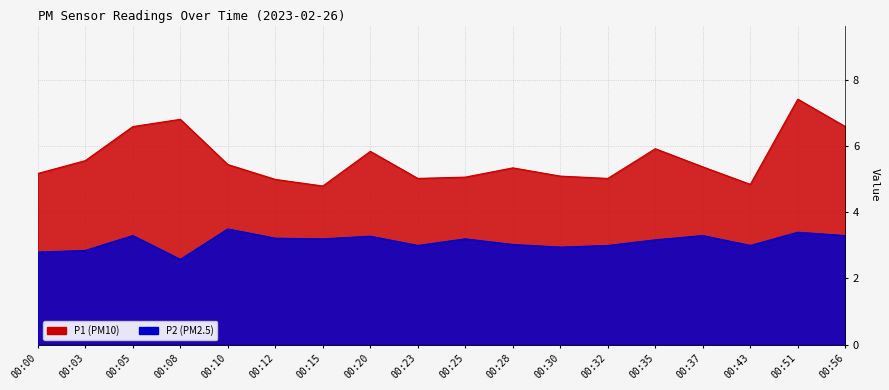

Reading left to right, transcribe all the data shown in this chart.

P1: 00:00=5.2	00:03=5.6	00:05=6.6	00:08=6.8	00:10=5.5	00:12=5.0	00:15=4.8	00:20=5.8	00:23=5.0	00:25=5.1	00:28=5.3	00:30=5.1	00:32=5.0	00:35=5.9	00:37=5.4	00:43=4.8	00:51=7.4	00:56=6.6
P2: 00:00=2.8	00:03=2.9	00:05=3.3	00:08=2.6	00:10=3.5	00:12=3.2	00:15=3.2	00:20=3.3	00:23=3.0	00:25=3.2	00:28=3.0	00:30=3.0	00:32=3.0	00:35=3.2	00:37=3.3	00:43=3.0	00:51=3.4	00:56=3.3